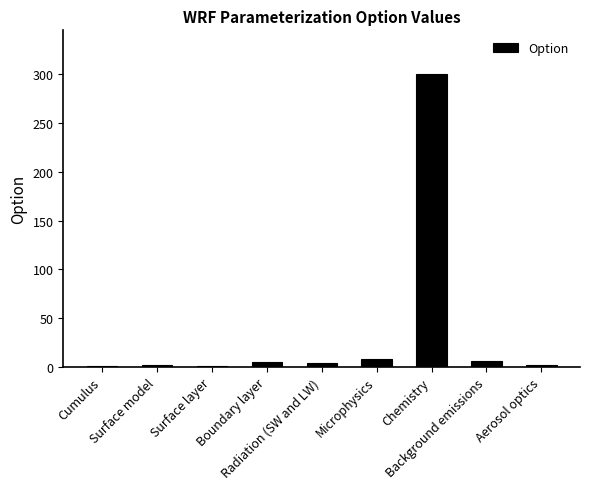

Are the bars horizontal?

No